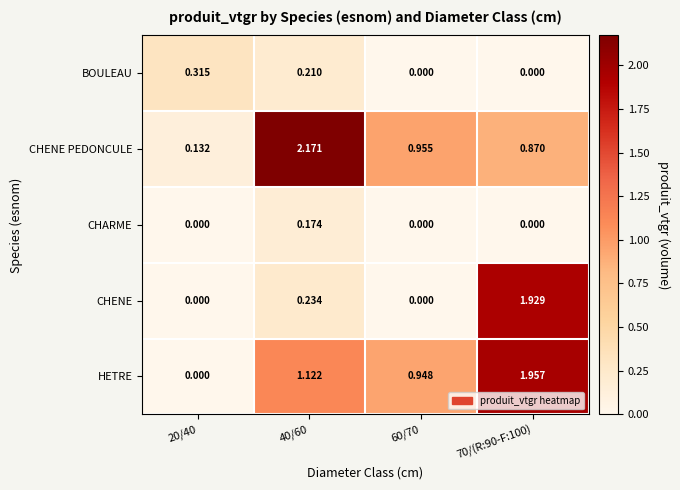

List the series in order of their peak value, lowest first.

CHARME, BOULEAU, CHENE, HETRE, CHENE PEDONCULE